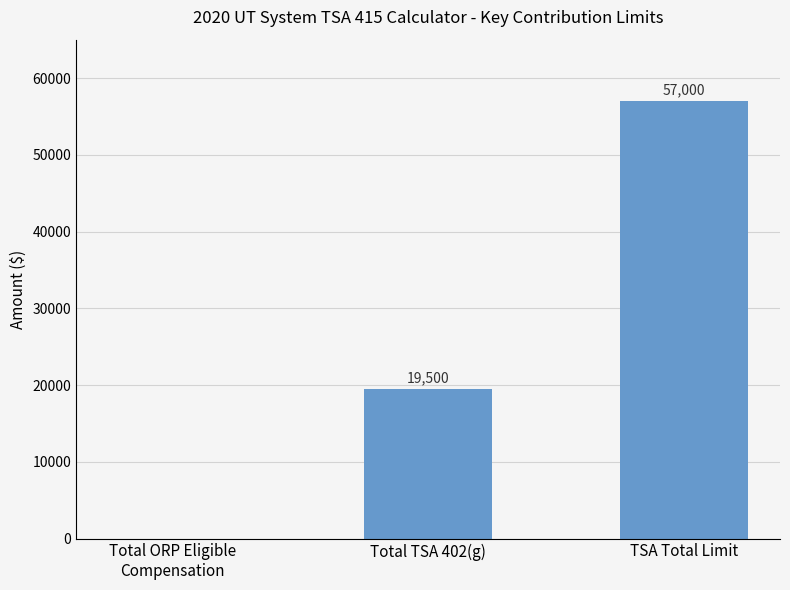

Reading right to left, extract all data points from this chart.

TSA Total Limit=57000	Total TSA 402(g)=19500	Total ORP Eligible
Compensation=0